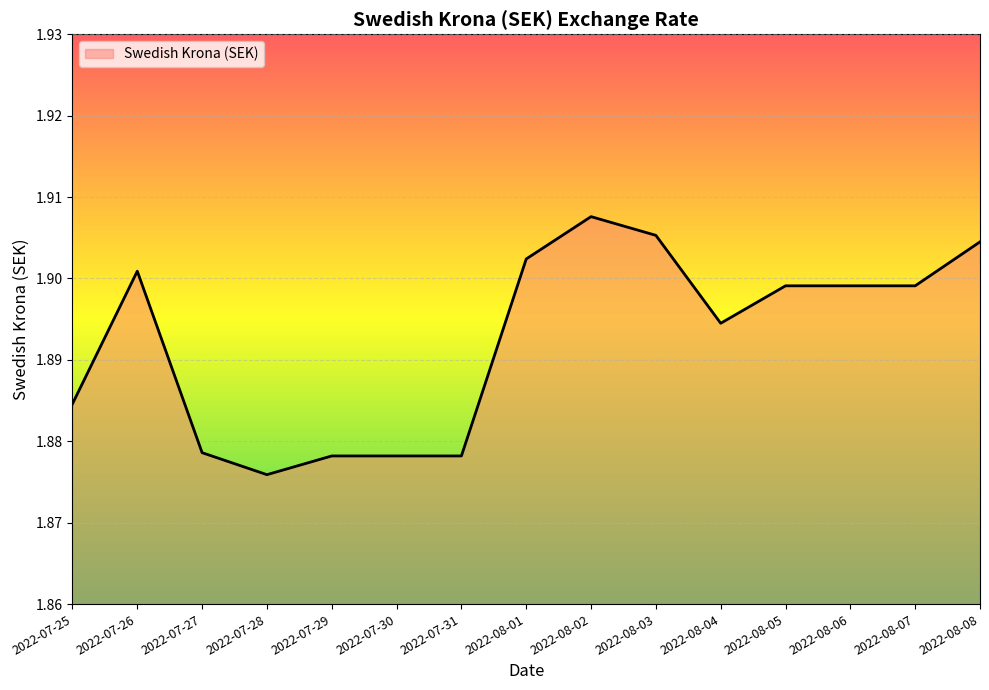

How many values are between 1 and 2?

15